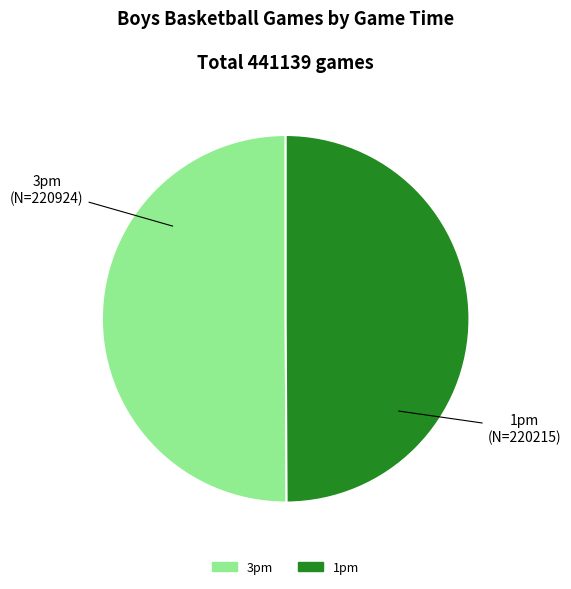

True or false: 3pm accounts for 50% of the total.

True